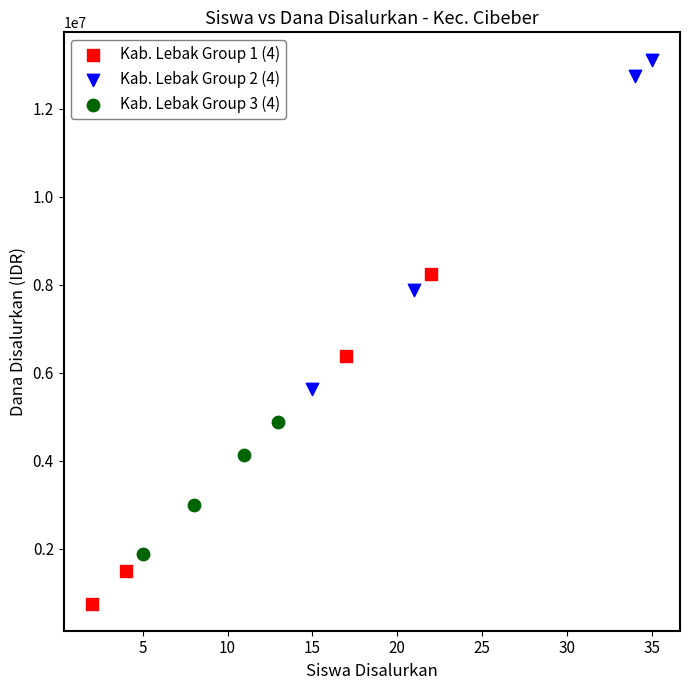

Which series contains the lowest Y value?

Kab. Lebak Group 1 (4)